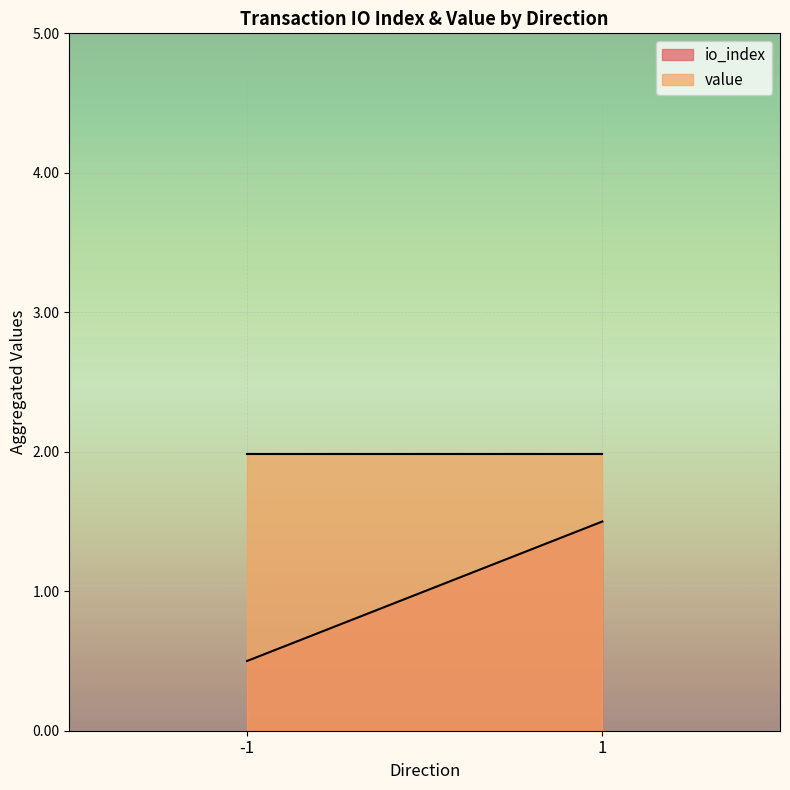

The io_index series shows 2.0 at 1. True or false?

False